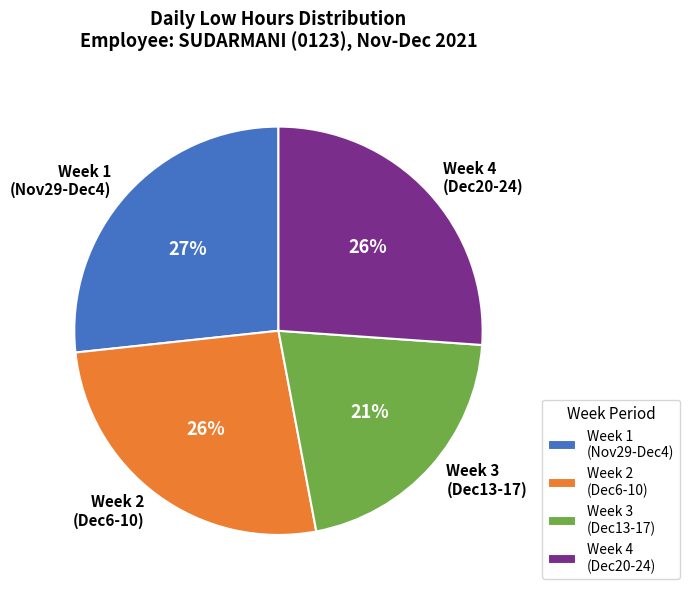

What is the smallest slice in the pie chart?

Week 3 (Dec13-17)